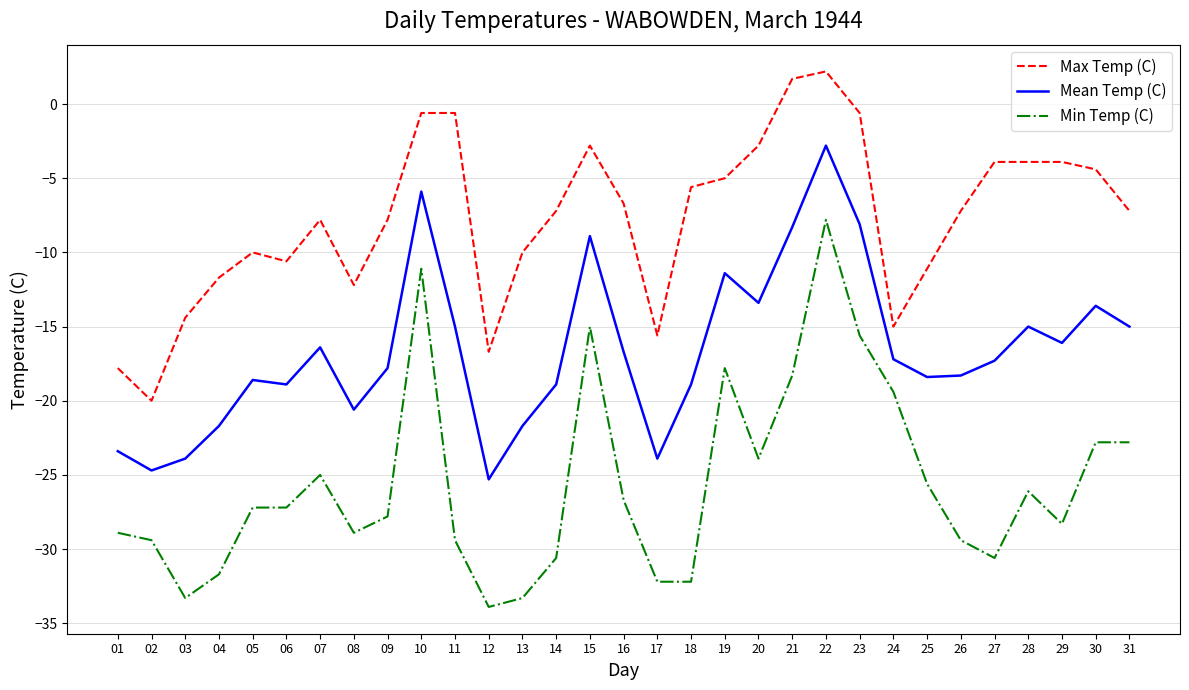

Which category has the lowest value across all series?

12